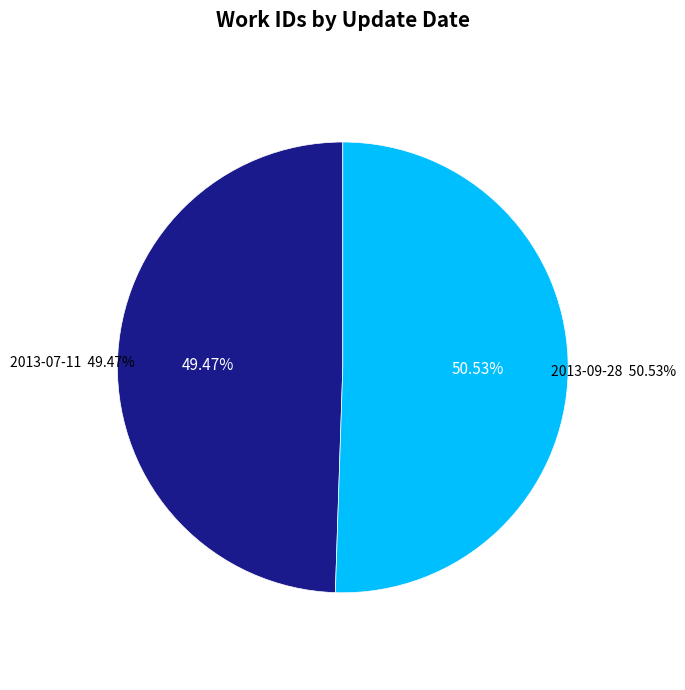

Is it true that 2013-07-11 is 59% of the pie?

False